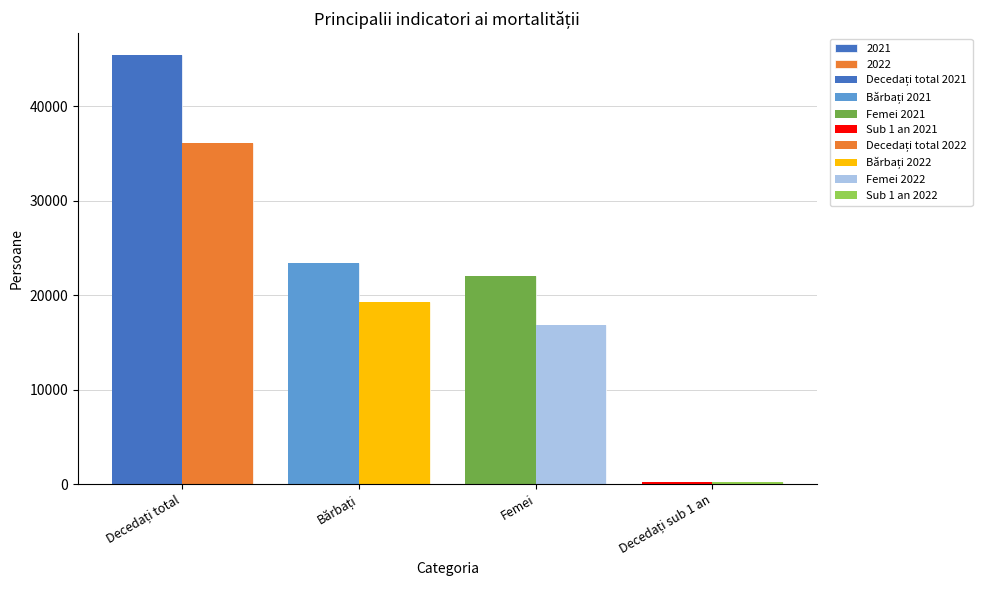

Rank the series at Femei from highest to lowest value.

2021, 2022